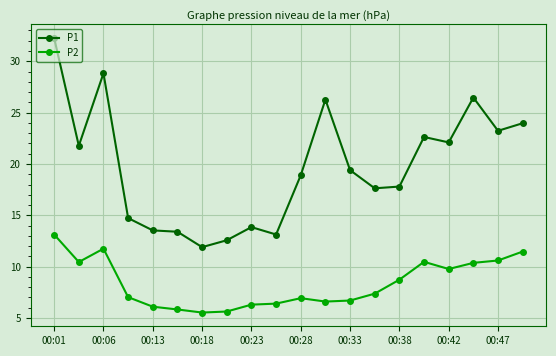

What is the value of the P2 point at the 8th from the left?

5.6